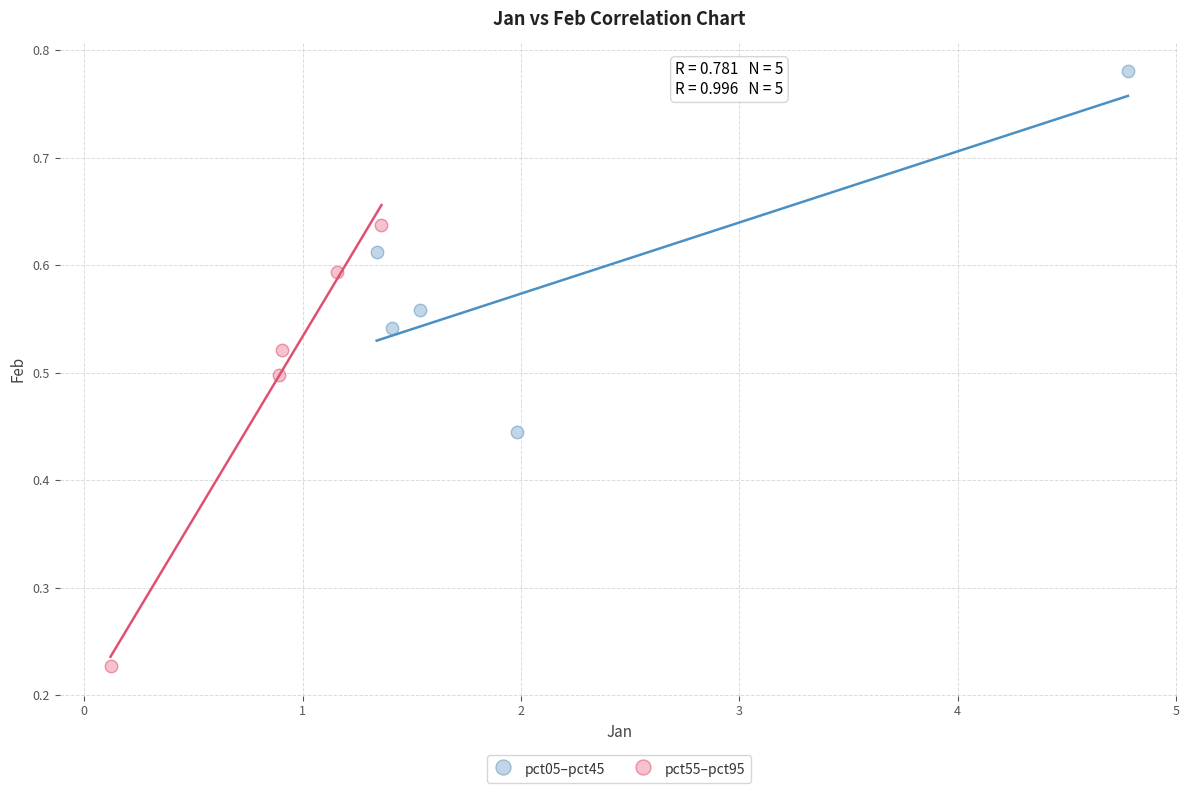

Which series reaches the minimum Y coordinate?

pct55–pct95